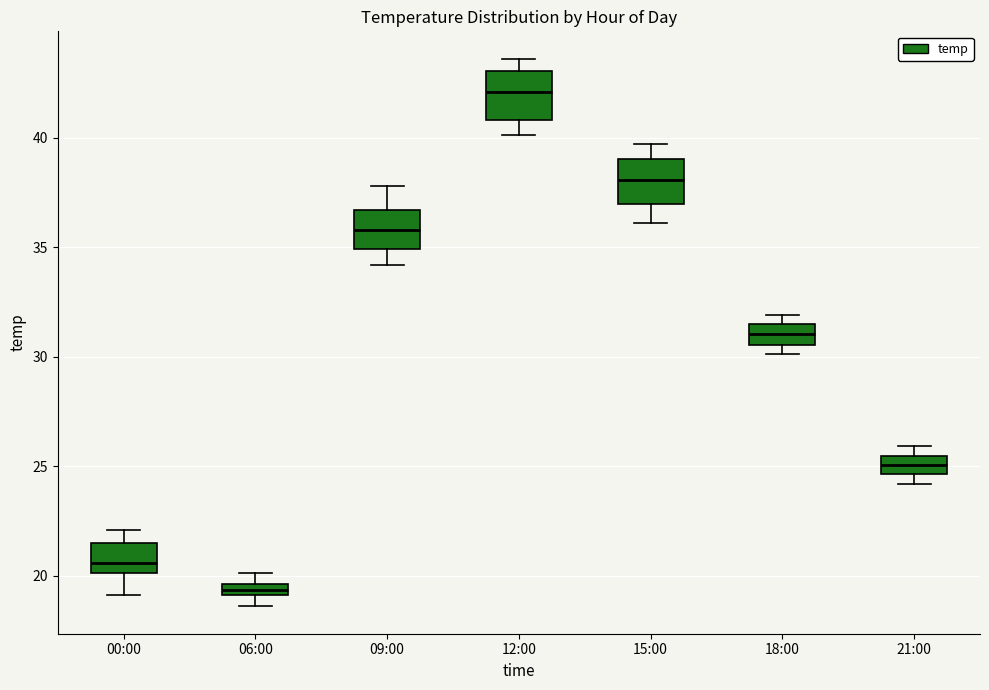

Which box's median line is the highest?

12:00